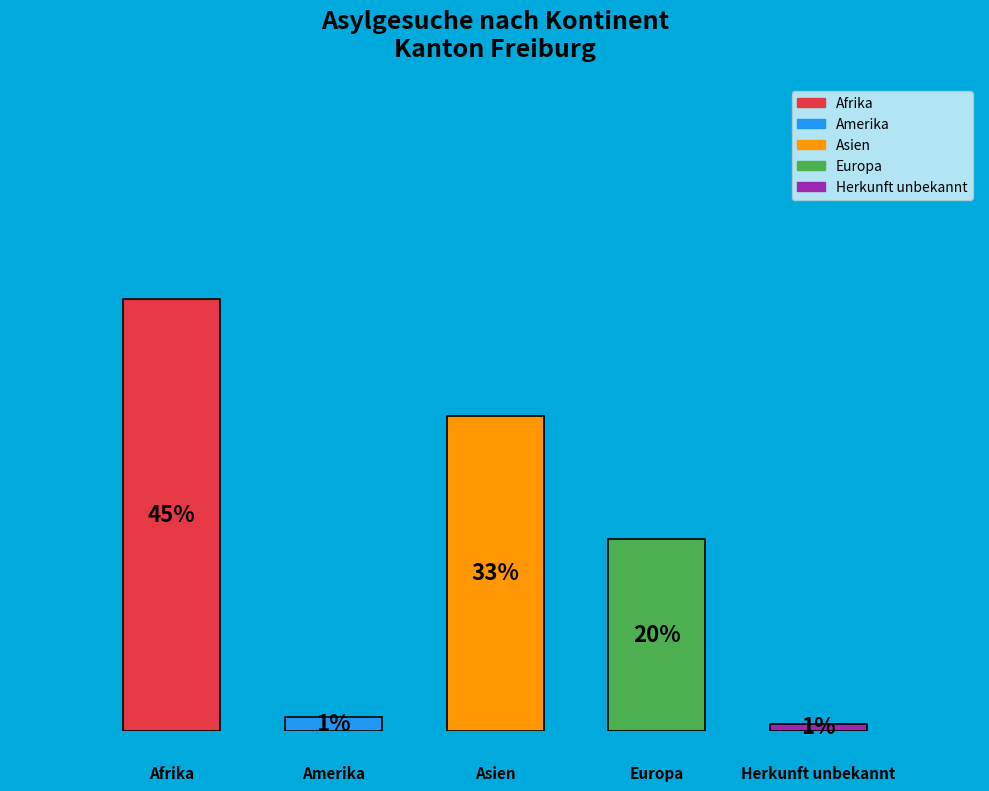

Which category has the biggest portion of the pie?

Afrika